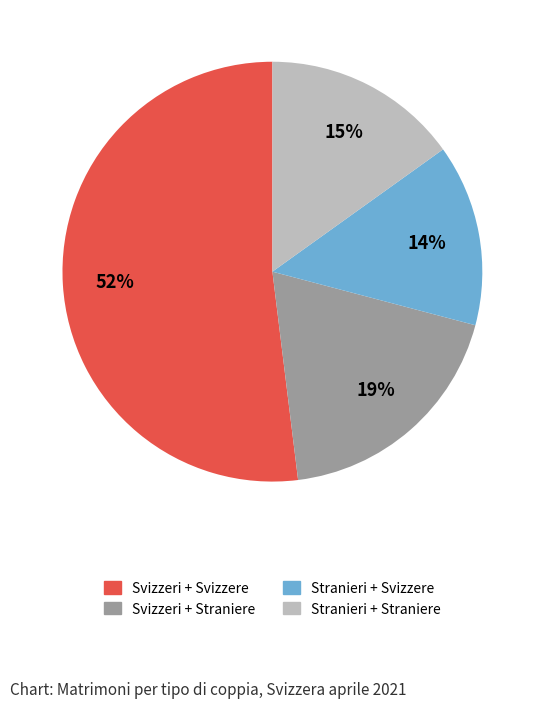

What is the largest slice in the pie chart?

Svizzeri + Svizzere